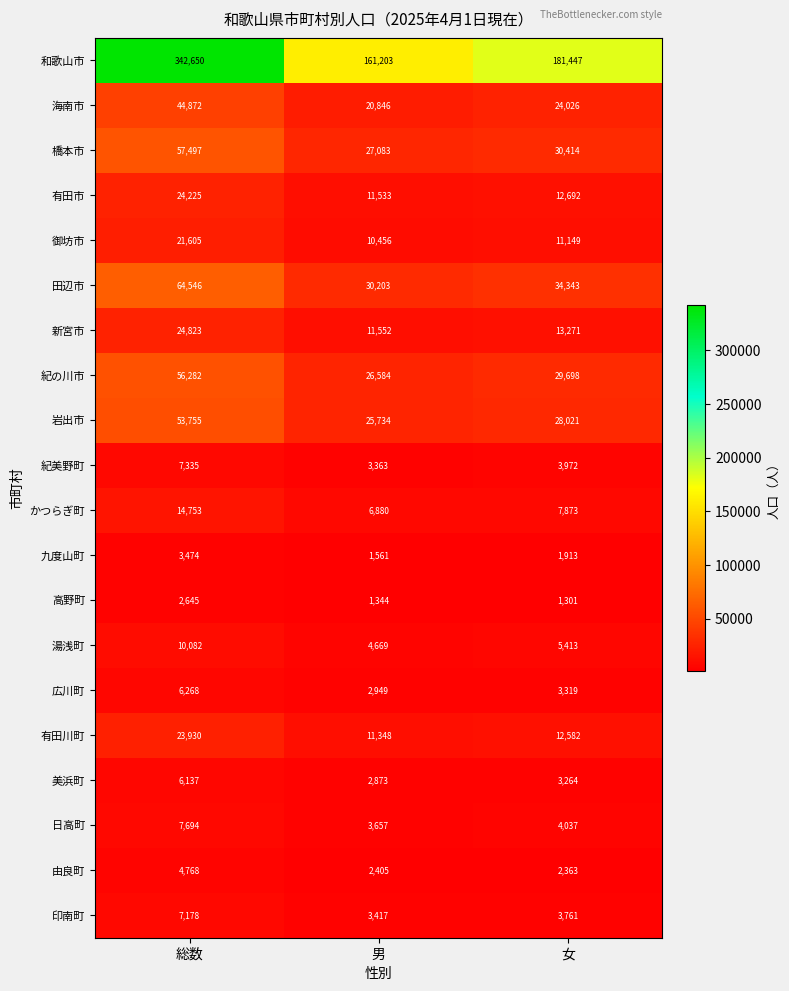

Which label corresponds to the smallest value in the chart?

女